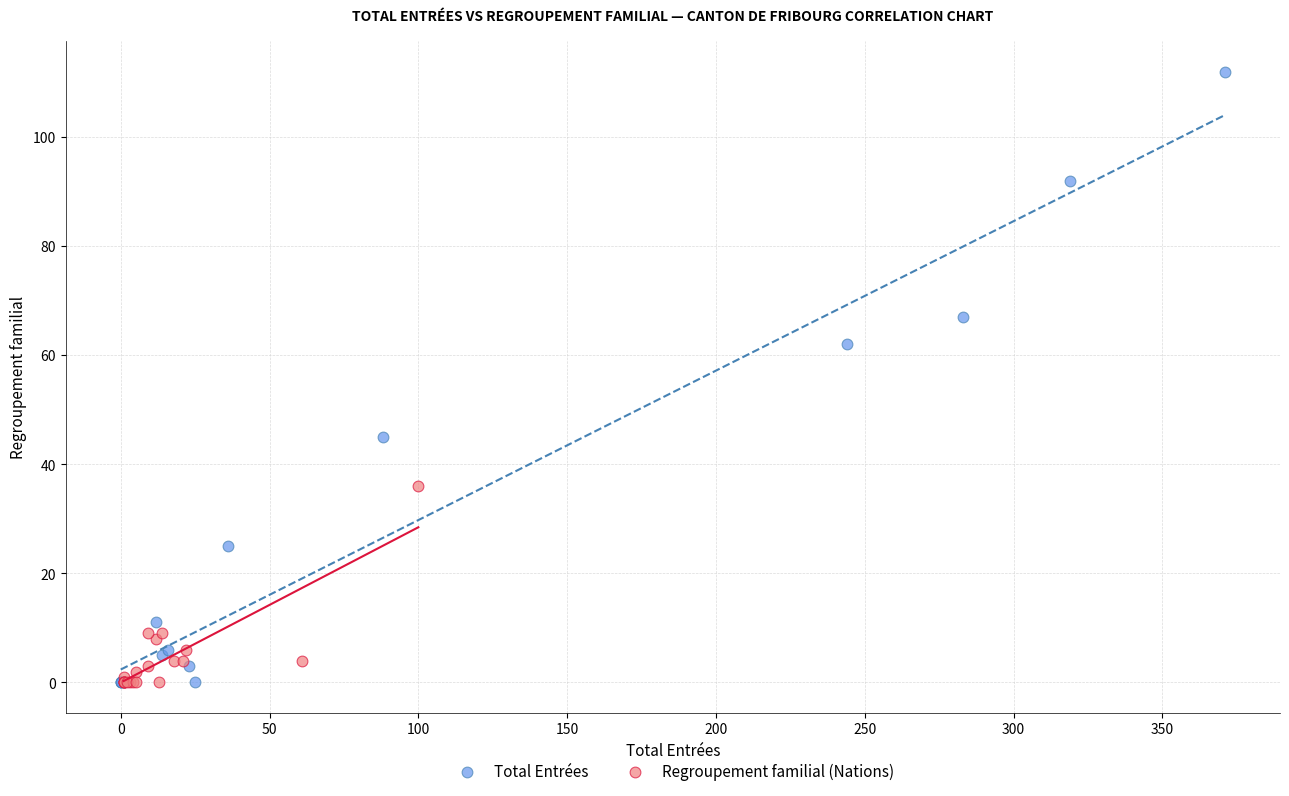

Which series reaches the maximum Y coordinate?

Total Entrées